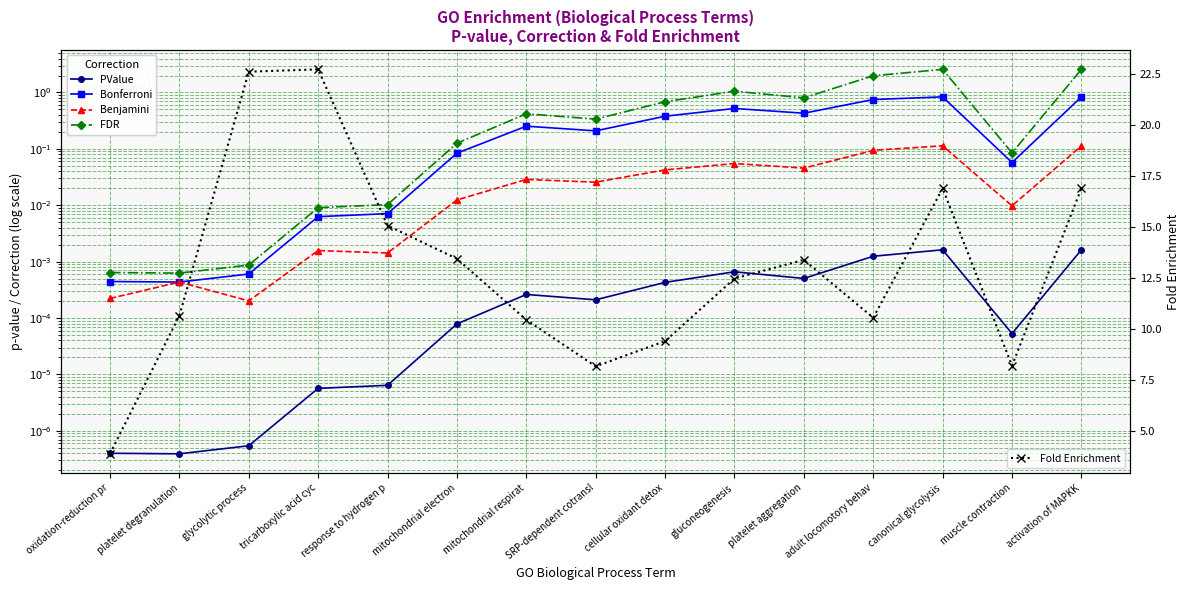

Which series changed the most between response to hydrogen p and muscle contraction?

Fold Enrichment